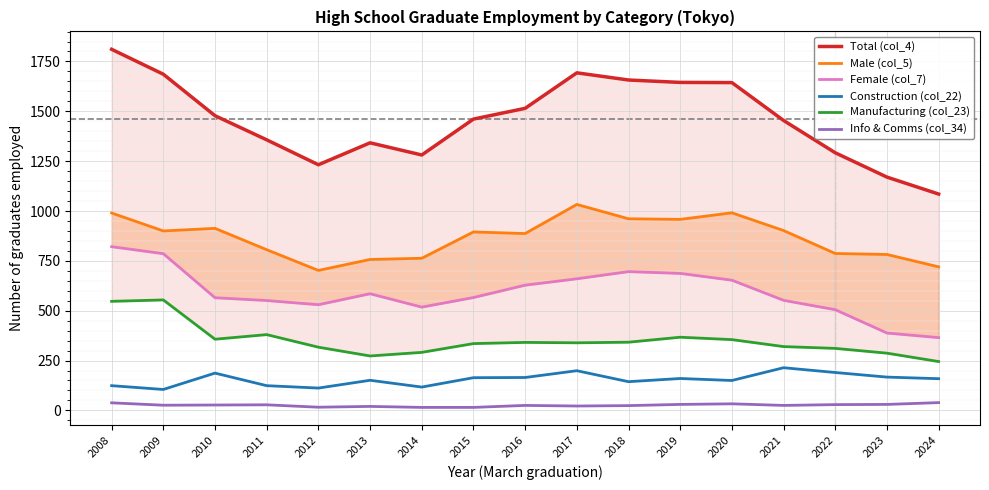

How many data points does each series have?

17